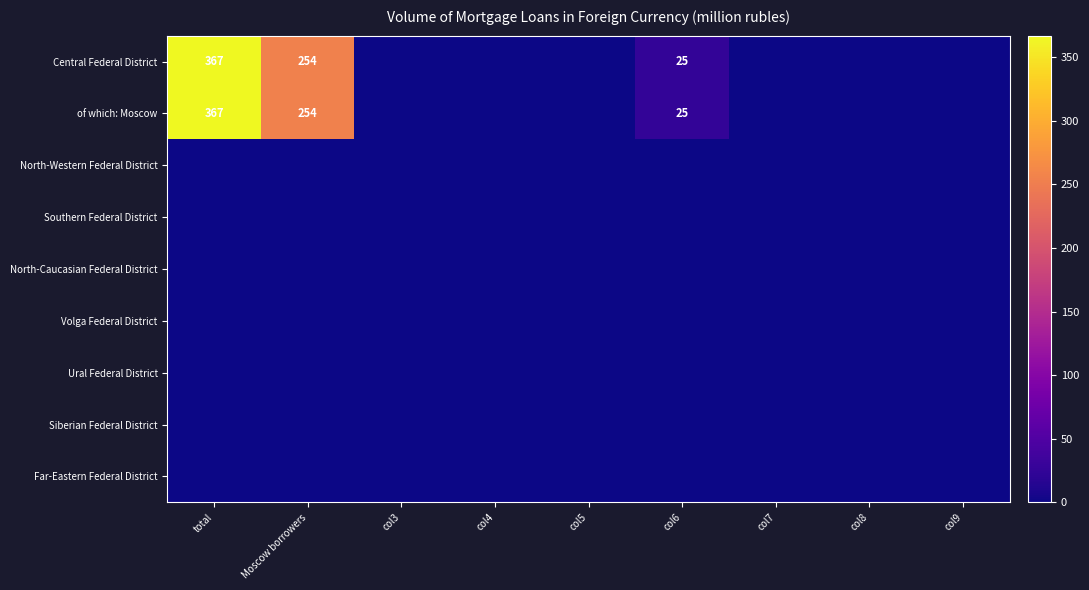

Which series has the largest total across all categories?

Central Federal District